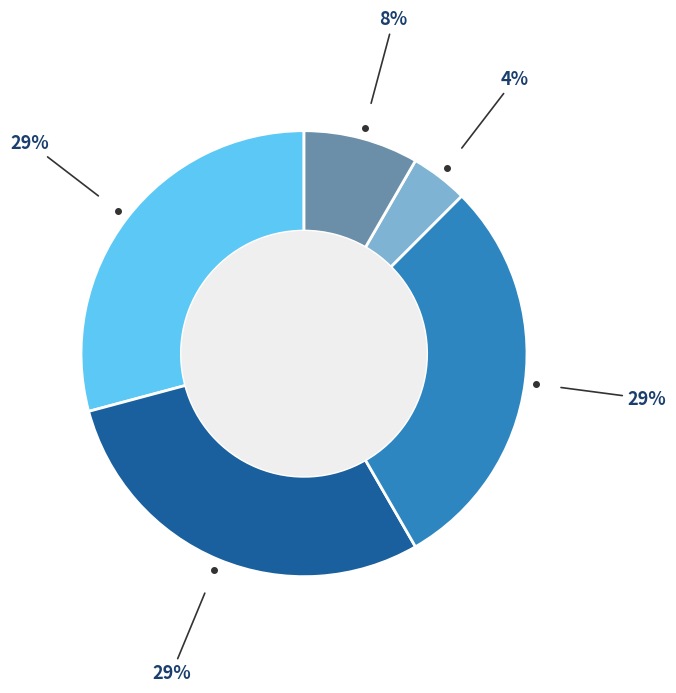

Is there a majority slice in this chart?

No